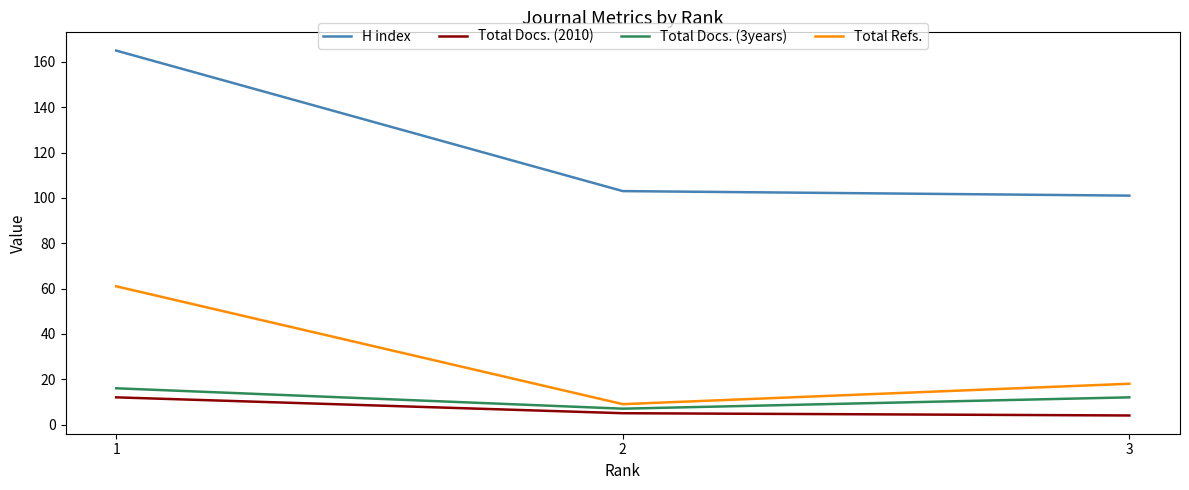

Where is Total Refs. nearest to the value 35?

3